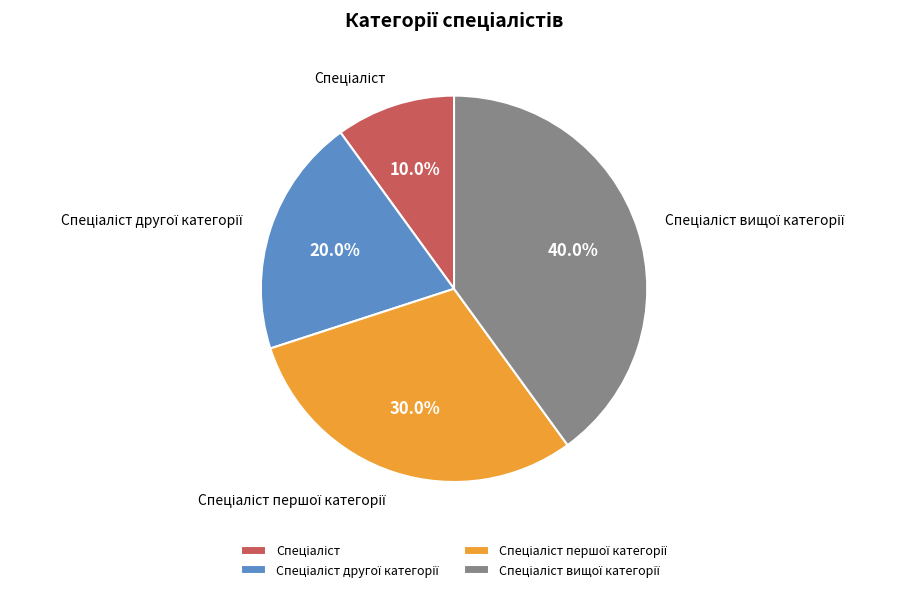

Does any single category account for the majority?

No